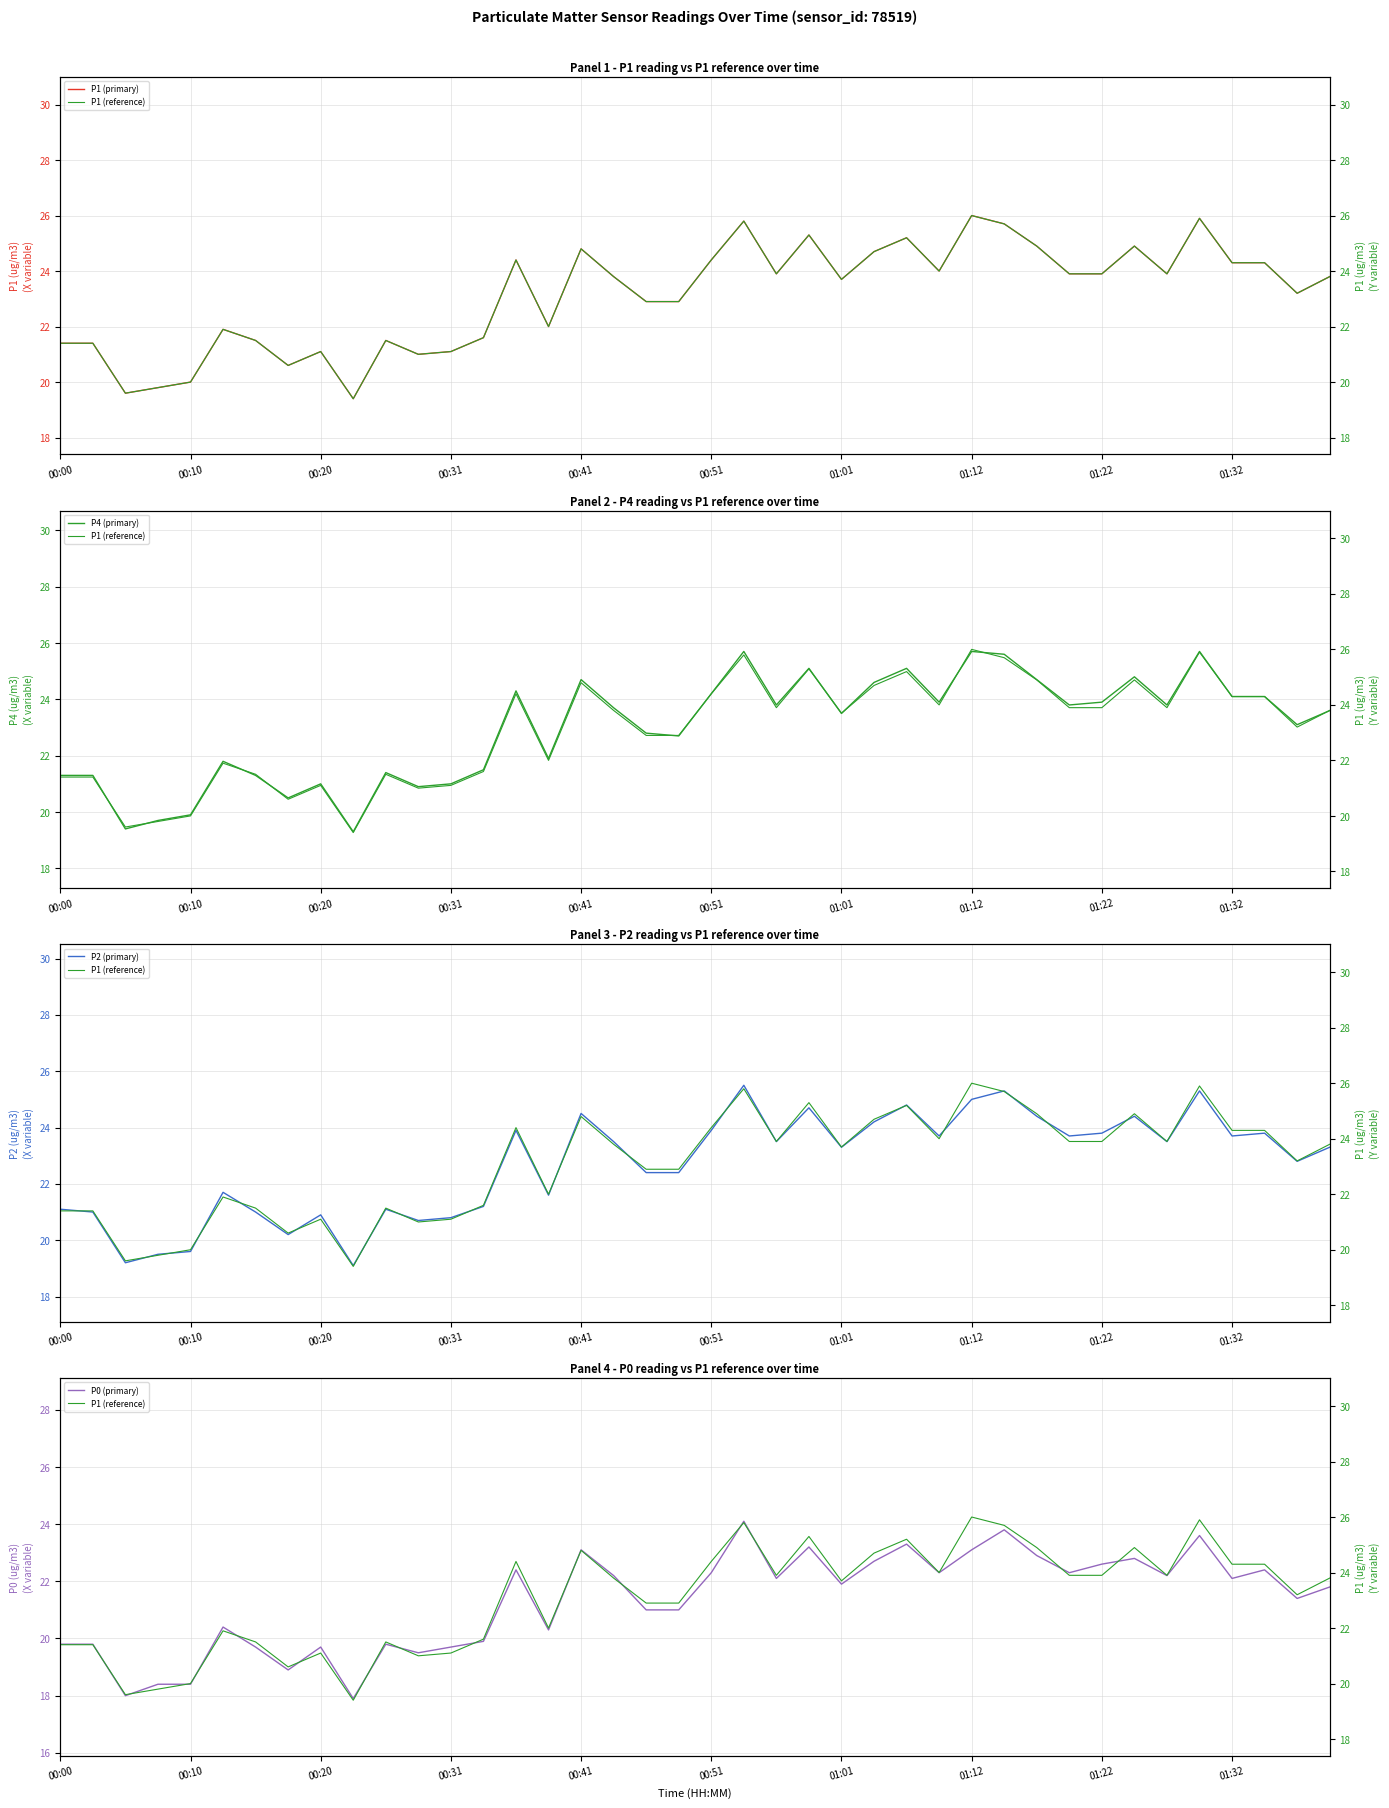

True or false: P2 (primary) and P1 (reference) cross at least once.

False